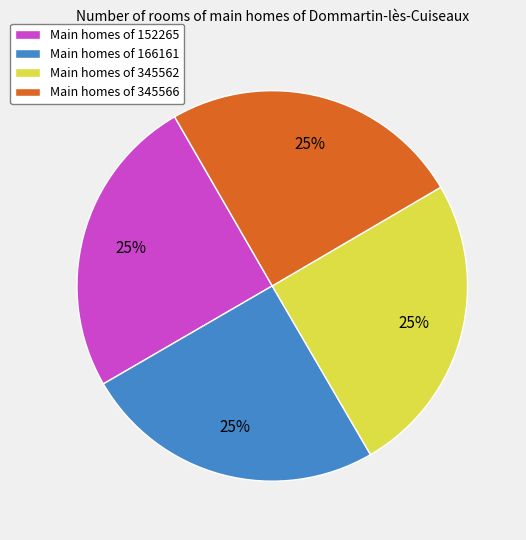

What percentage is the Main homes of 345562 slice, to the nearest percent?

25%